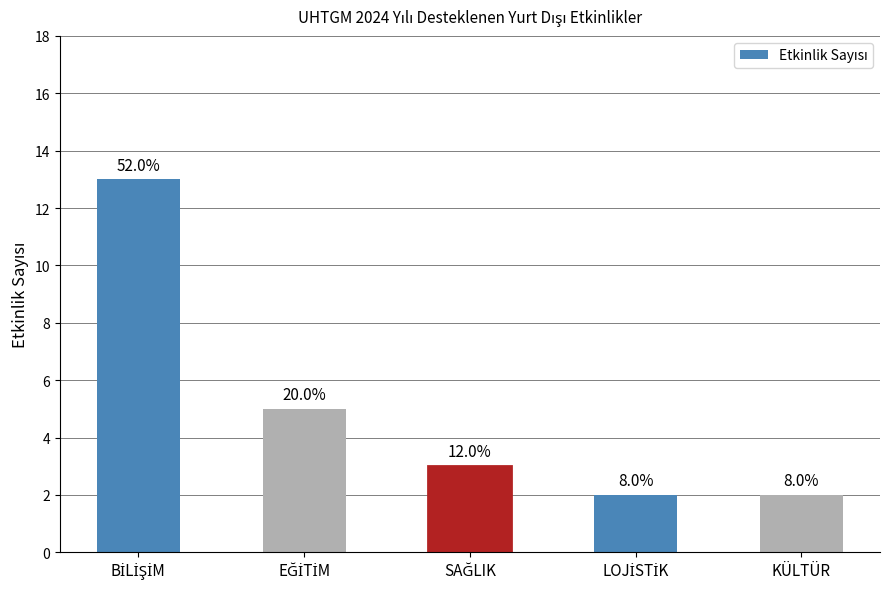

Reading left to right, extract all data points from this chart.

13	5	3	2	2